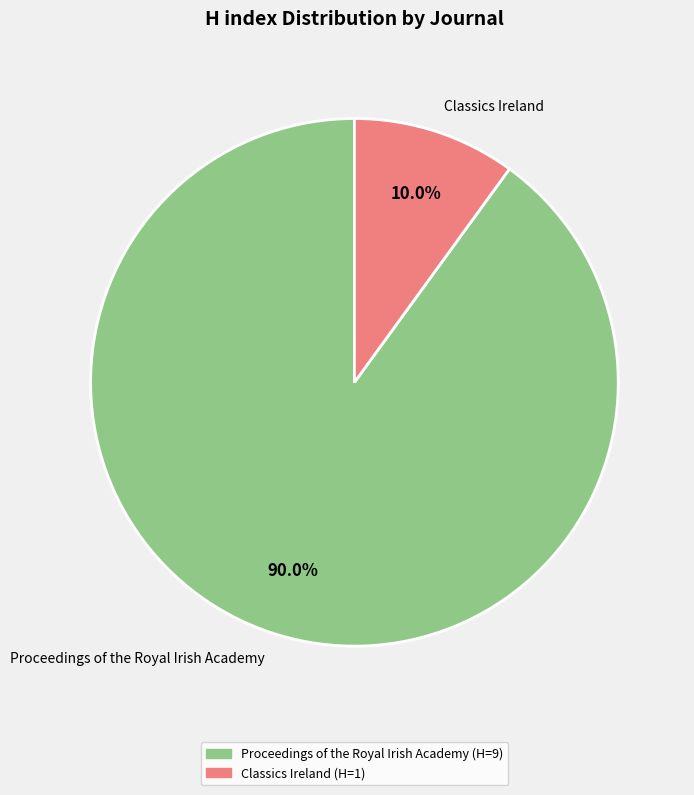

To the nearest percent, what is the difference between the Classics Ireland and Proceedings of the Royal Irish Academy slice percentages?

80%